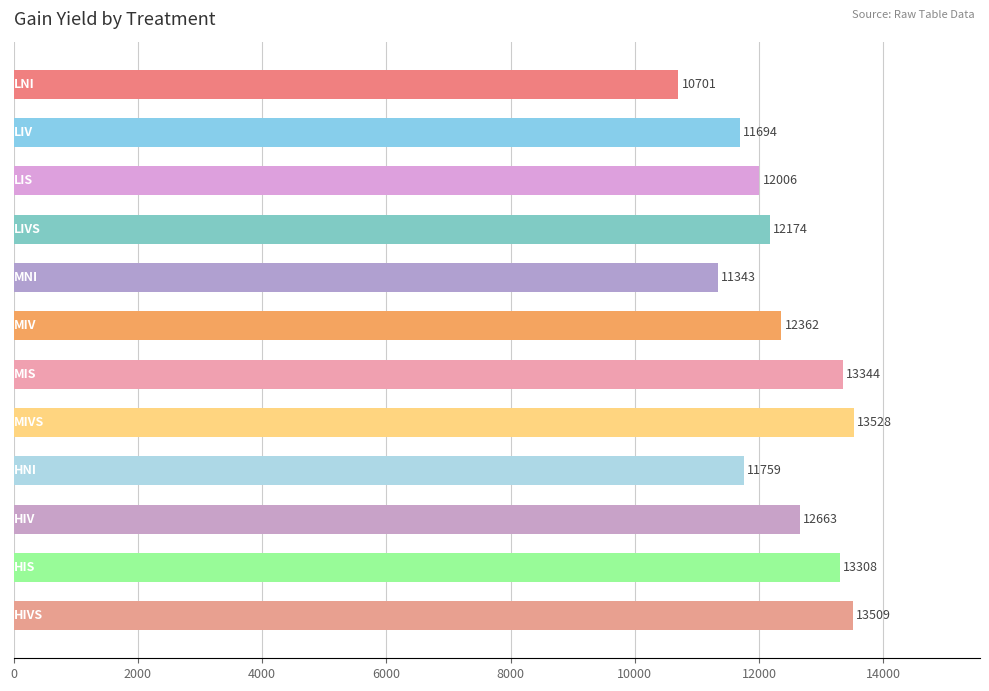

What is the greatest value displayed?

13527.7